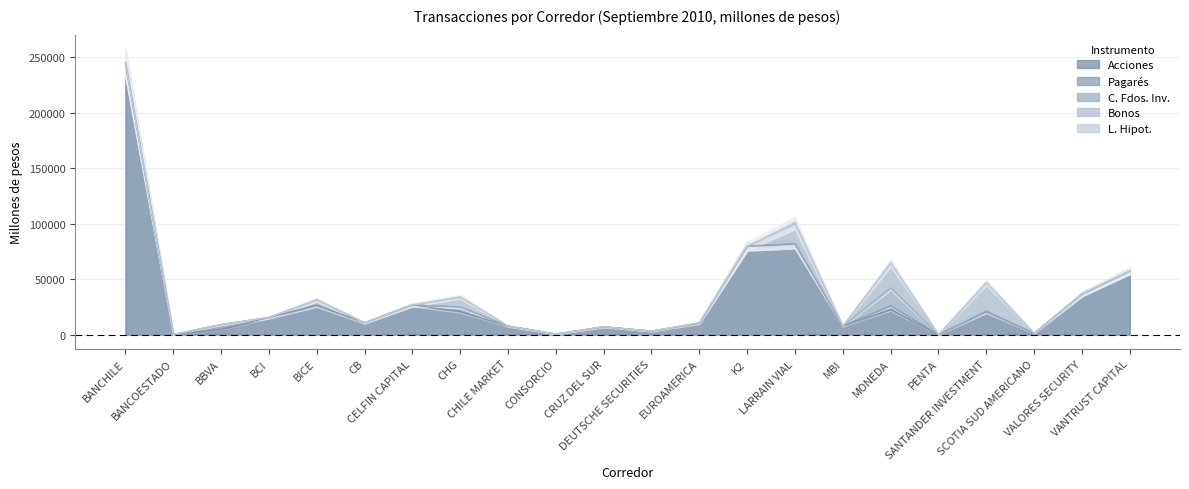

What position from the left is CHG?

8